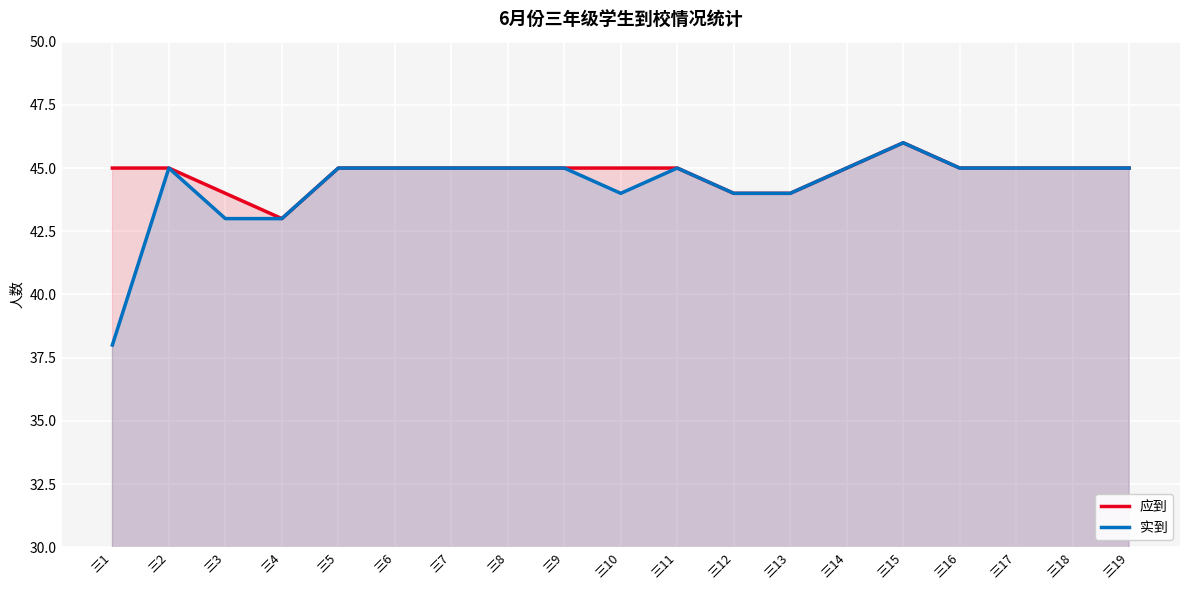

True or false: 实到 and 应到 intersect in this chart.

False